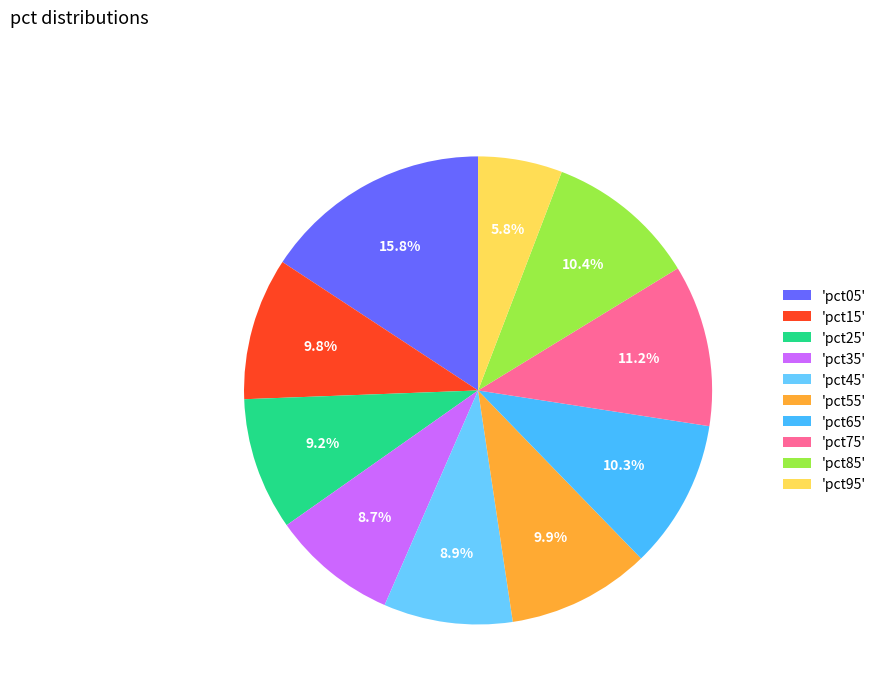

How many segments does this pie chart have?

10